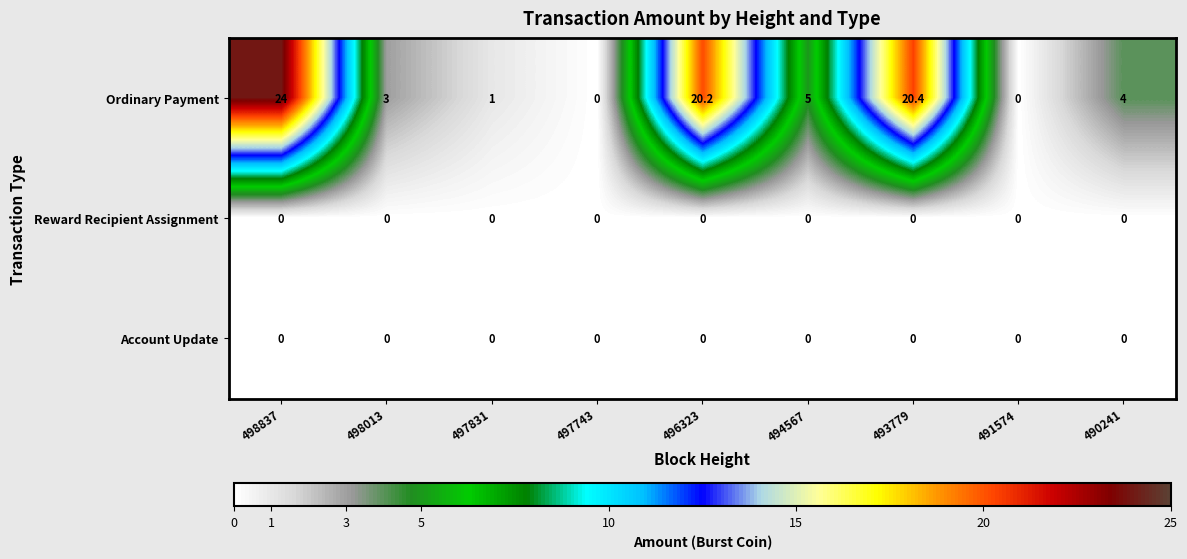

Reading left to right, extract all data points from this chart.

Ordinary Payment: 498837=24.0	498013=3.0	497831=1.0	497743=0.0	496323=20.2	494567=5.0	493779=20.4	491574=0.0	490241=4.0
Reward Recipient Assignment: 498837=0.0	498013=0.0	497831=0.0	497743=0.0	496323=0.0	494567=0.0	493779=0.0	491574=0.0	490241=0.0
Account Update: 498837=0.0	498013=0.0	497831=0.0	497743=0.0	496323=0.0	494567=0.0	493779=0.0	491574=0.0	490241=0.0